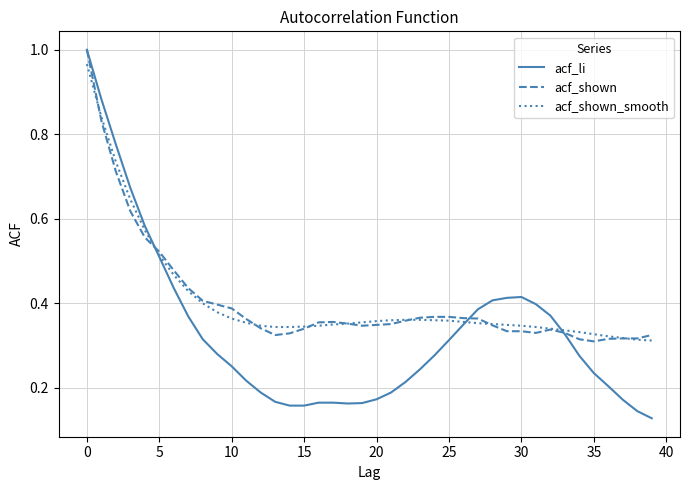

Which series has the widest spread of values?

acf_li